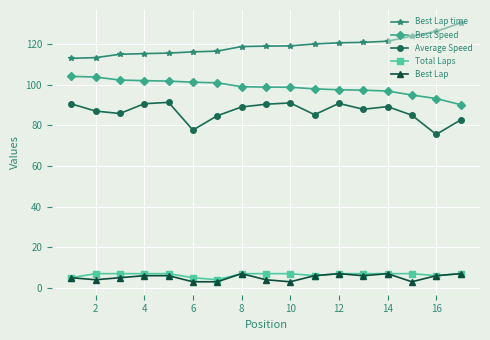

True or false: Total Laps and Average Speed cross at least once.

False